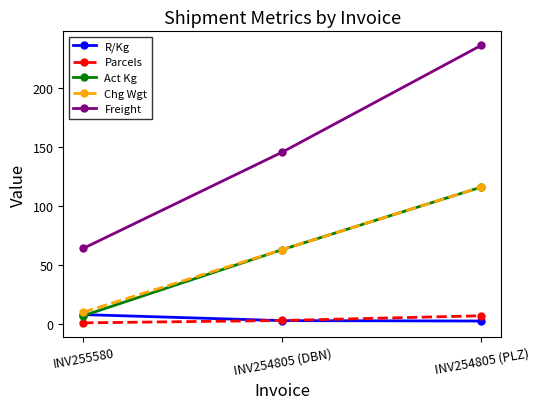

What is the sum of all Chg Wgt values?

189.0